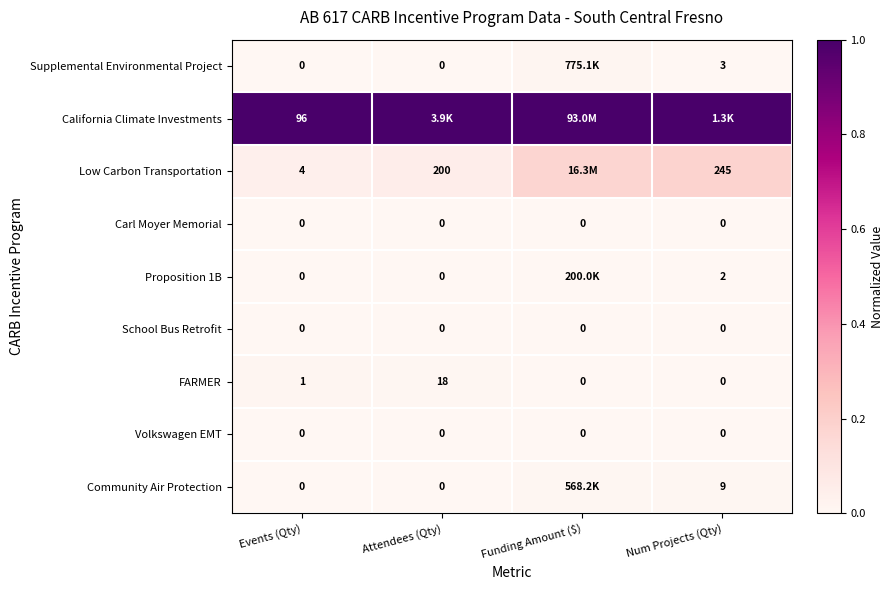

How many categories are shown in the chart?

4